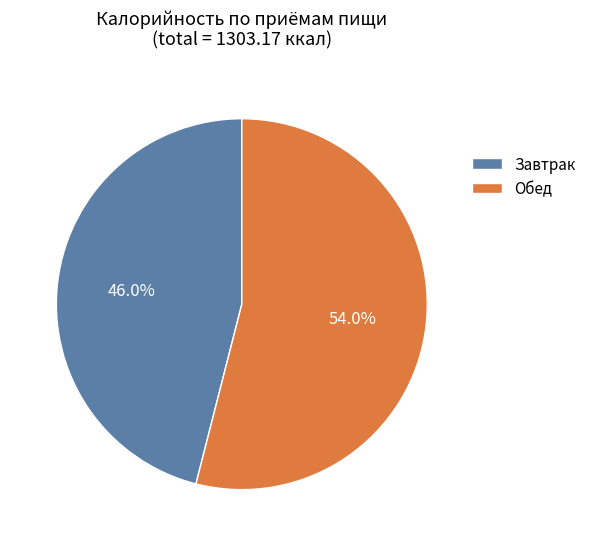

Do Обед and Завтрак together represent more than half of the pie?

Yes